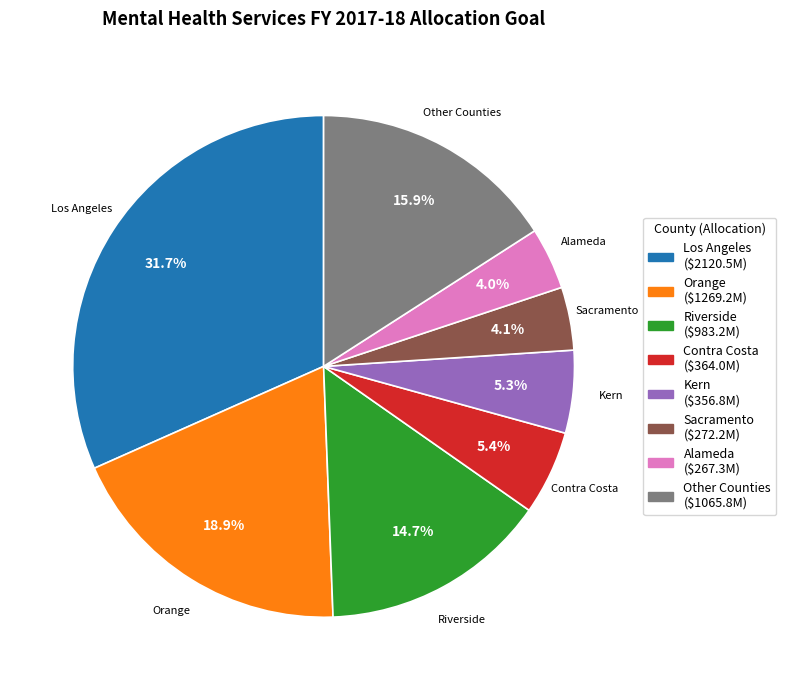

Count the number of slices in the pie.

8